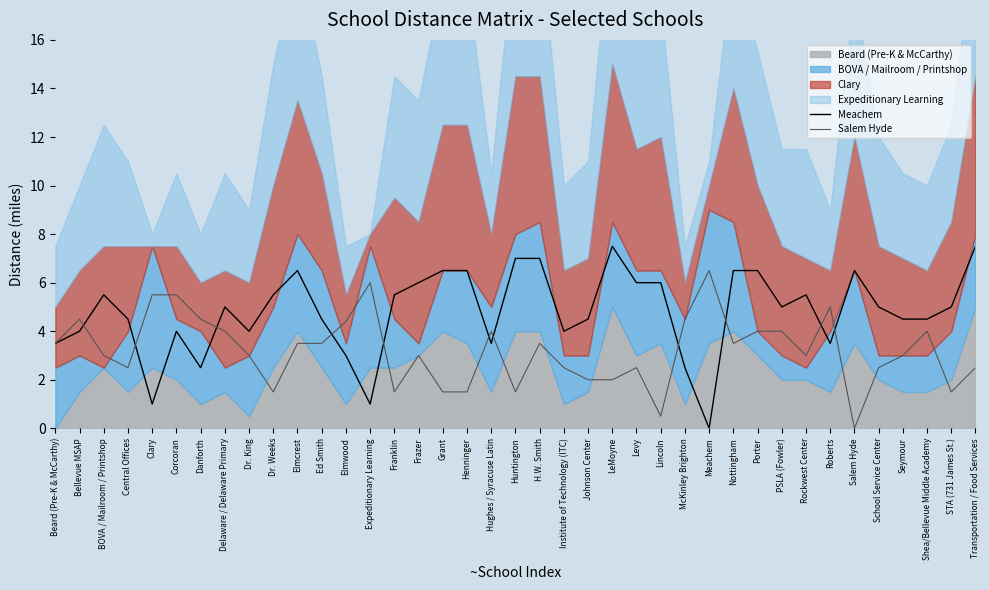

At which category is the sum across all series the highest?

H.W. Smith